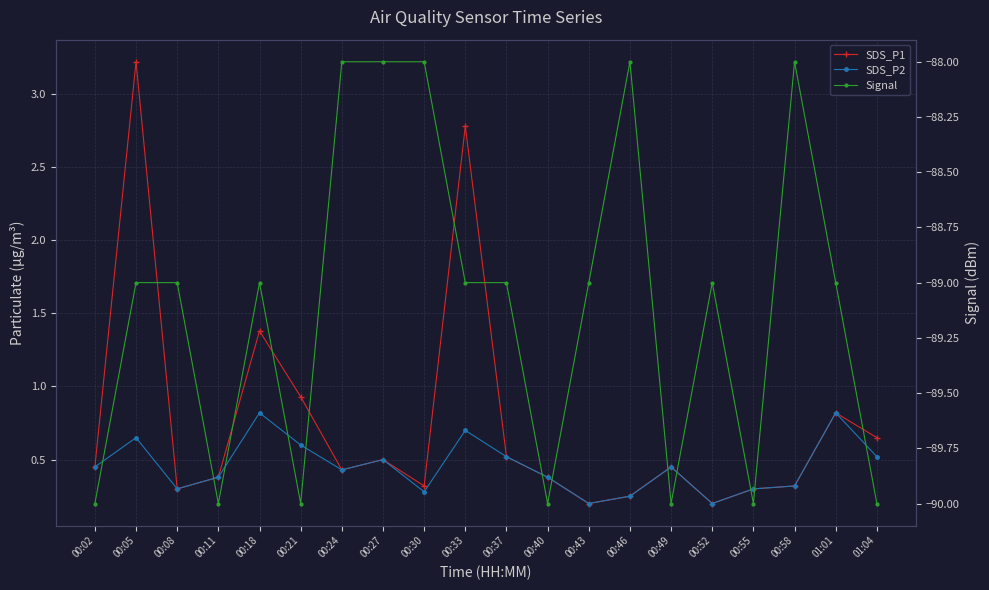

Where is SDS_P1 nearest to the value 1?

00:21